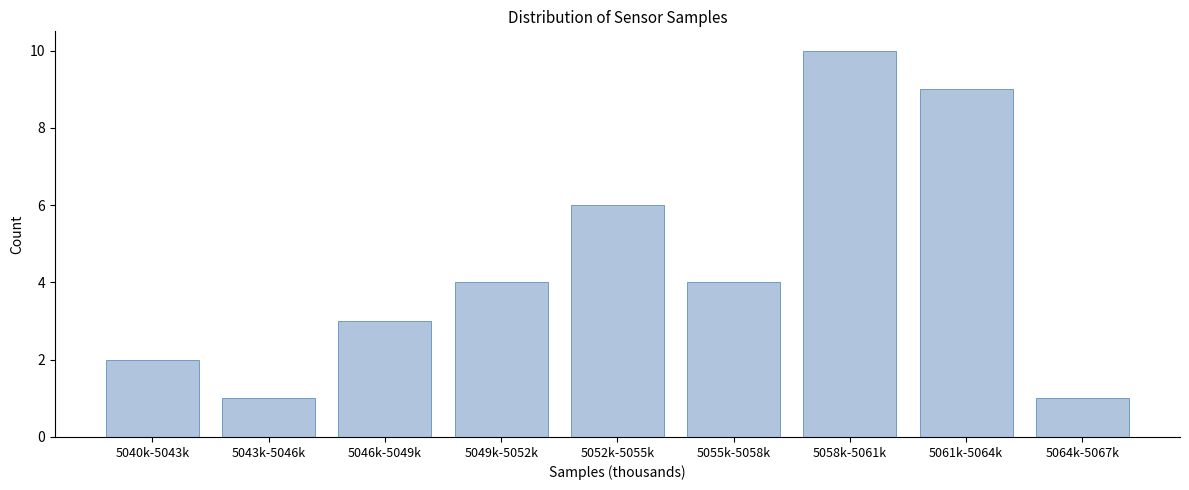

Reading left to right, list all the values displayed in this chart.

2	1	3	4	6	4	10	9	1